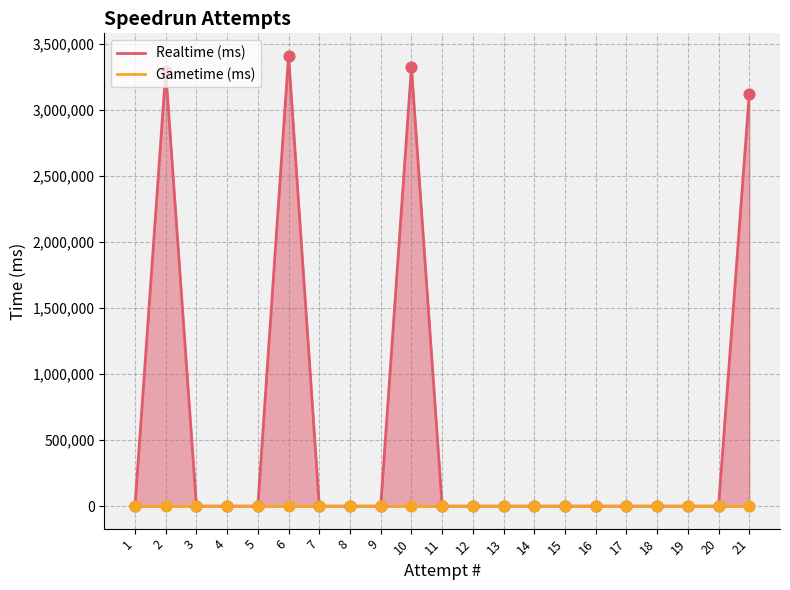

Which series contains the lowest Y value?

Realtime (ms)